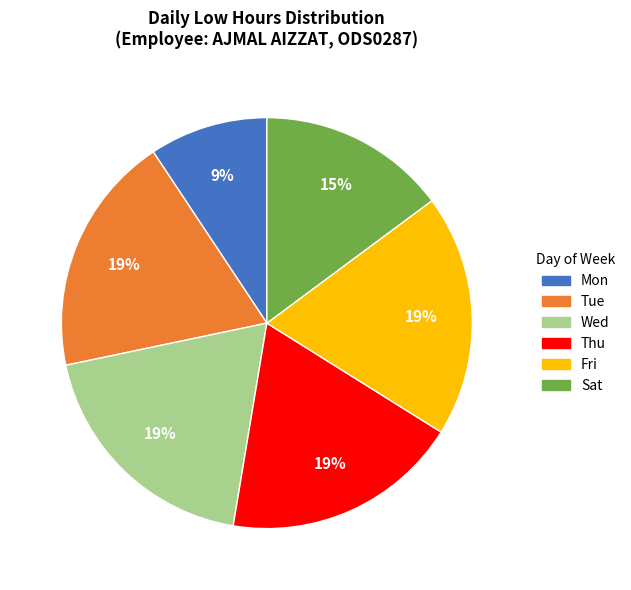

Does Sat account for over 50% of the chart?

No